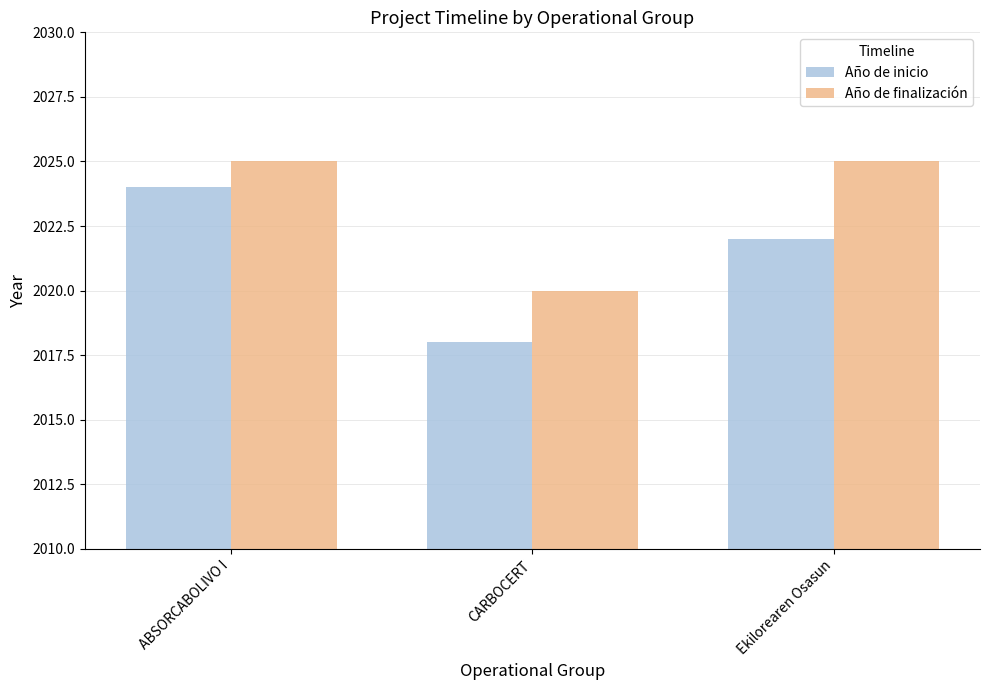

What is the label of the 1st bar from the right?

Ekilorearen Osasun